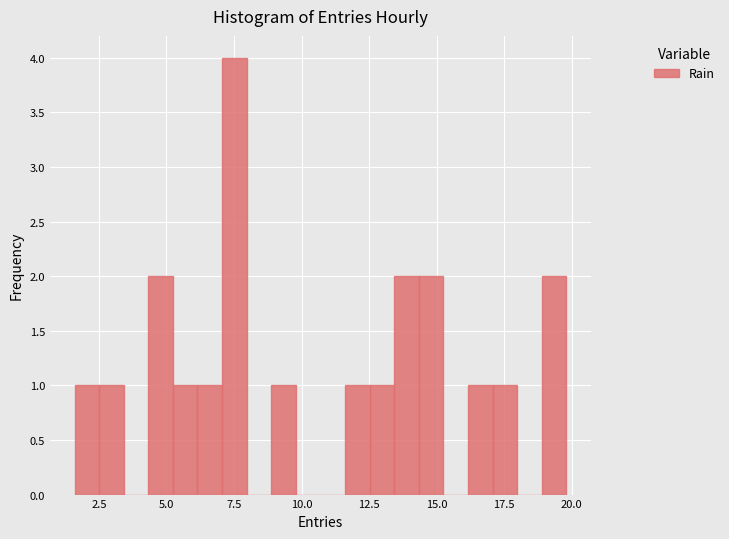

Around what value on the x-axis is the tallest bar? Give the approximate position of its centre, as read against the axis.

7.5